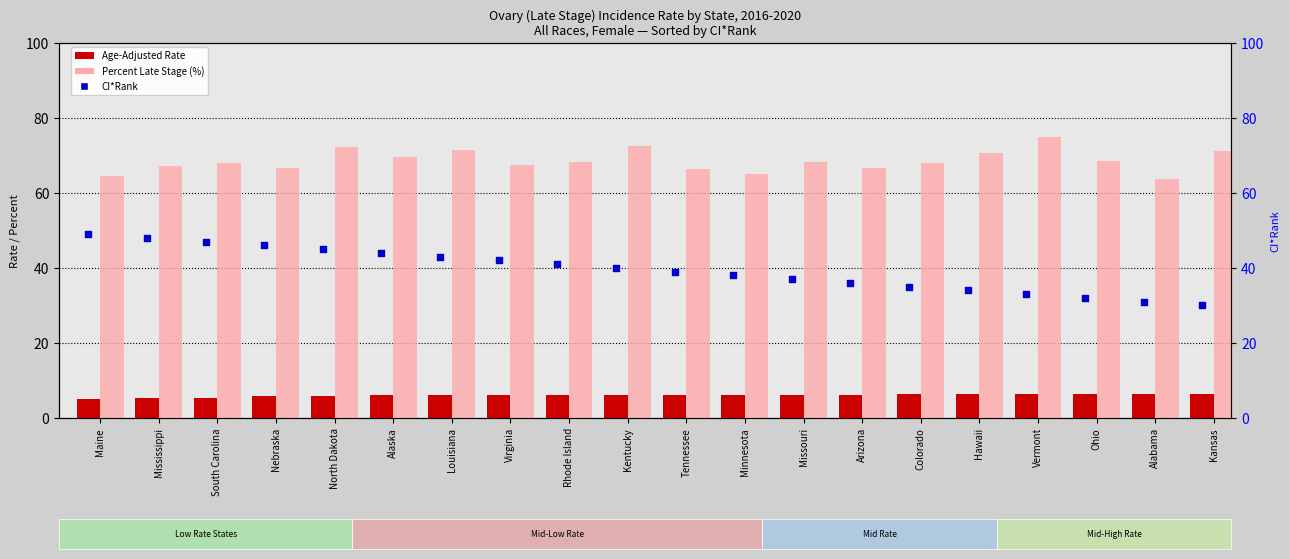

Which series contains the lowest Y value?

Age-Adjusted Rate